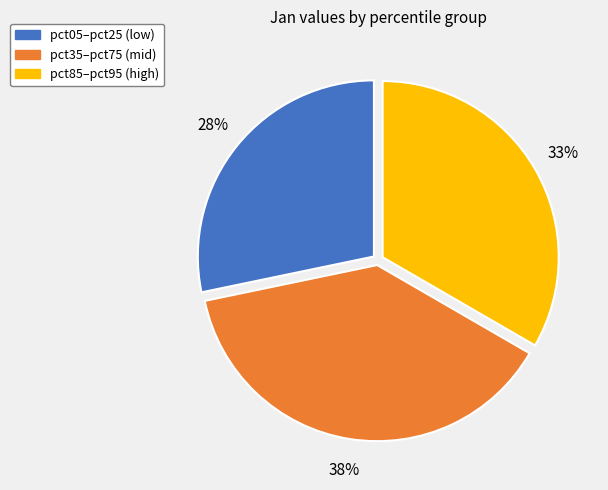

Is there a majority slice in this chart?

No